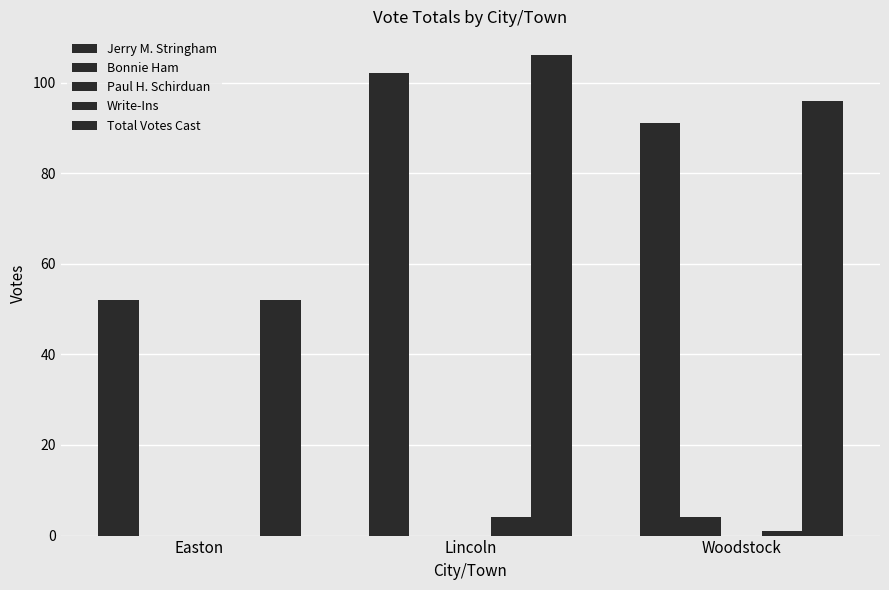

What is the label of the 3rd bar from the left?

Woodstock